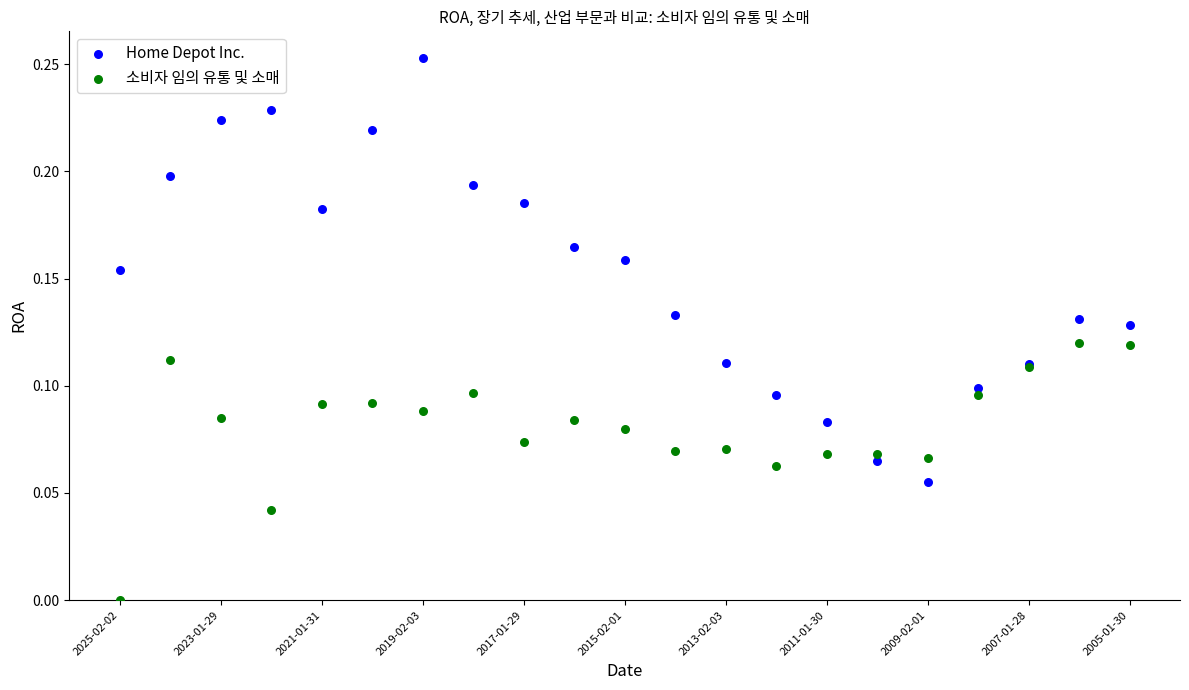

Which series reaches the maximum Y coordinate?

Home Depot Inc.